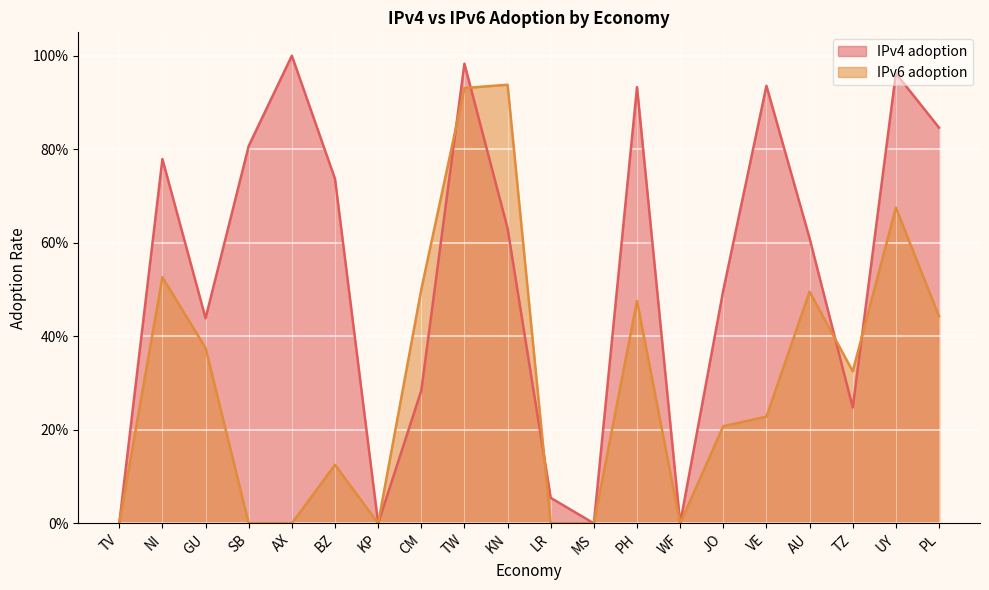

Rank the series by their average value, from lowest to highest.

IPv6 adoption, IPv4 adoption